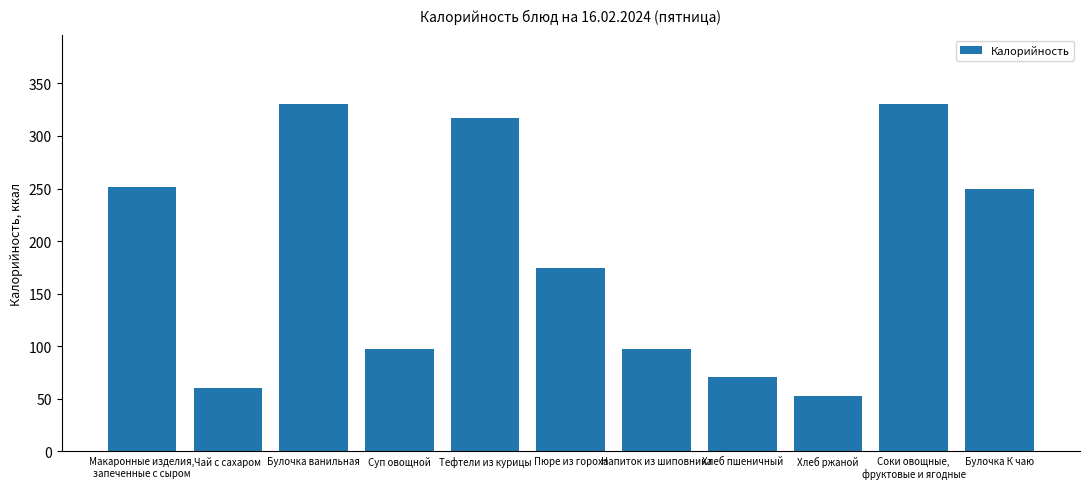

How many values are below 174?

5